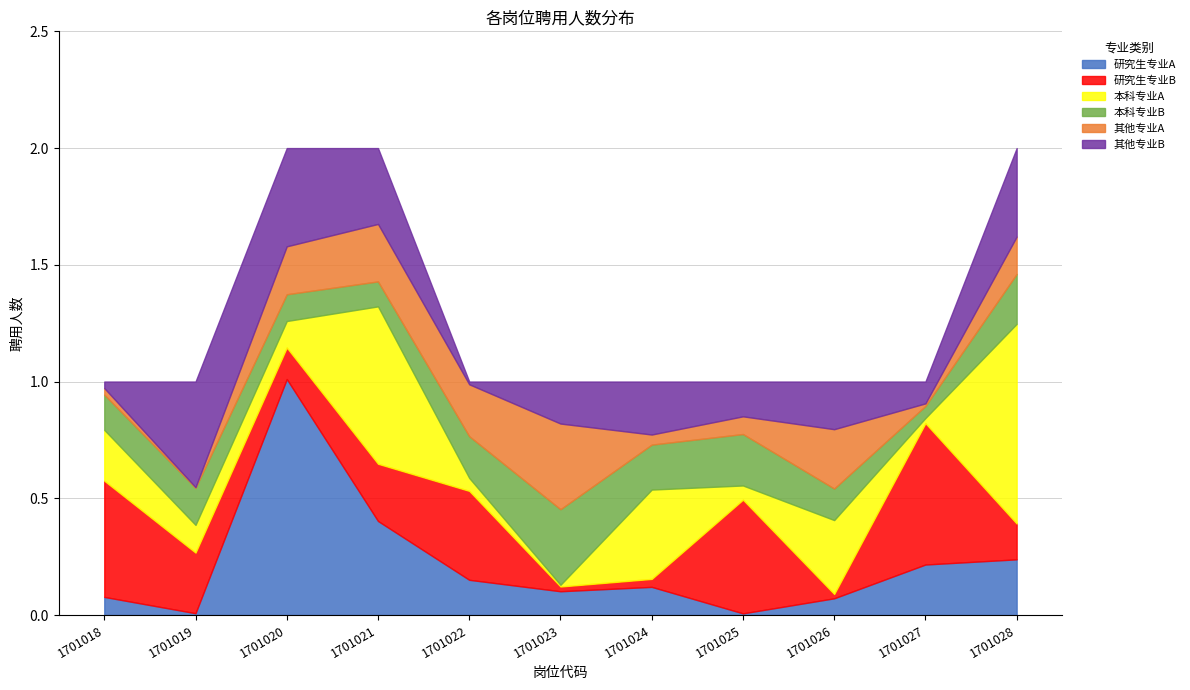

True or false: the data has more than 2 interior local peaks.

False